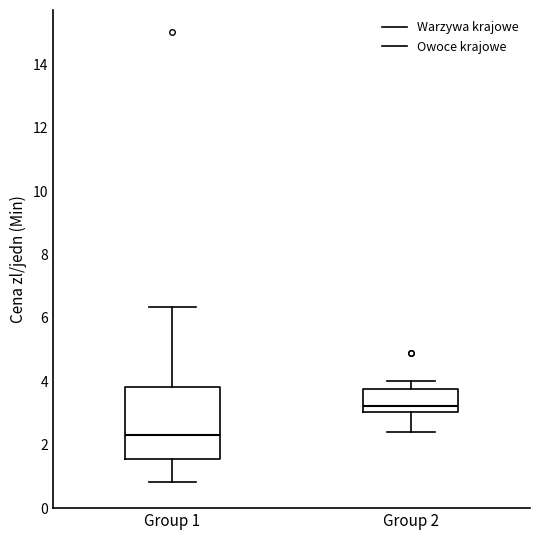

Which box is the tallest, from its lower edge to its upper edge?

Group 1